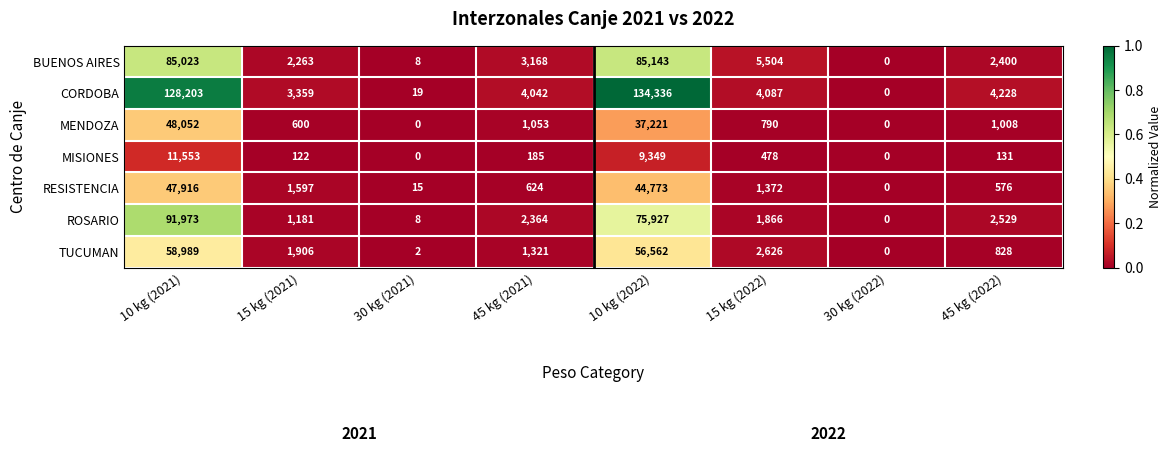

Which series has the widest spread of values?

CORDOBA